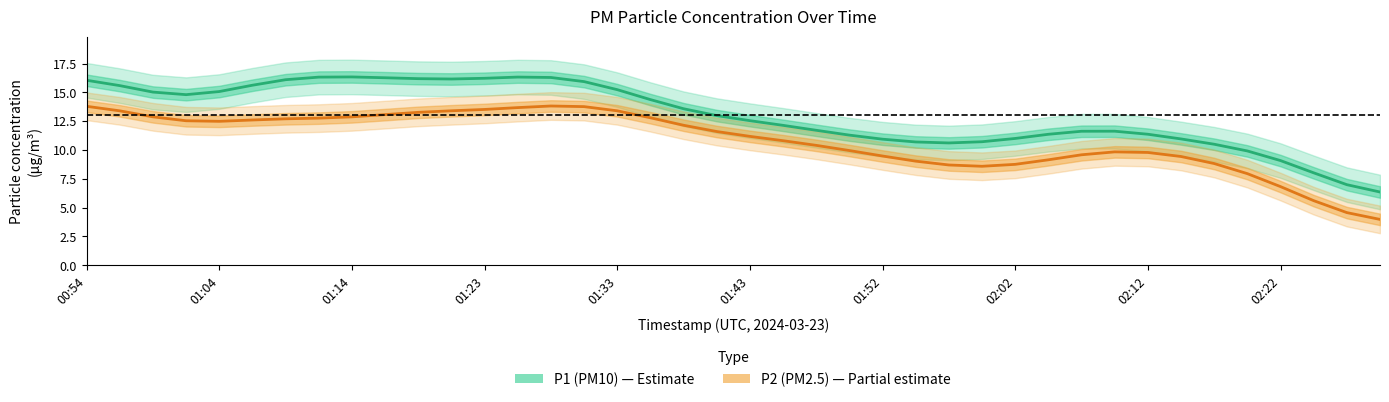

How many interior local valleys does the P2 (PM2.5) series have?

2